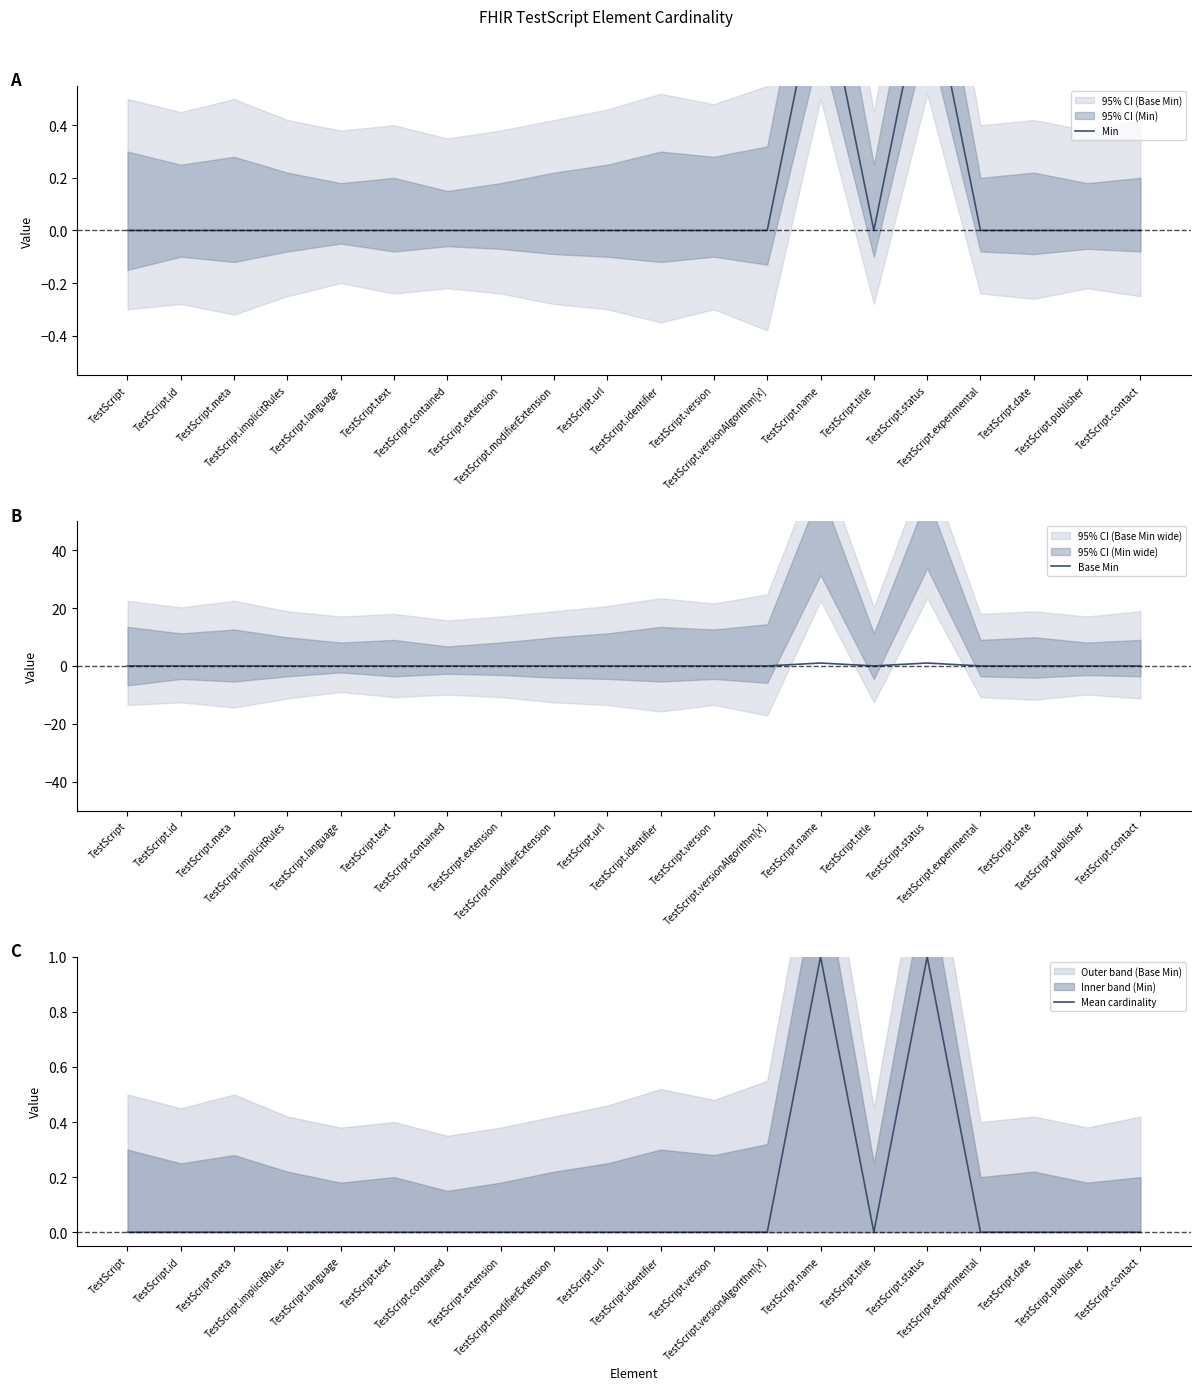

At which label does Min reach its peak?

TestScript.name